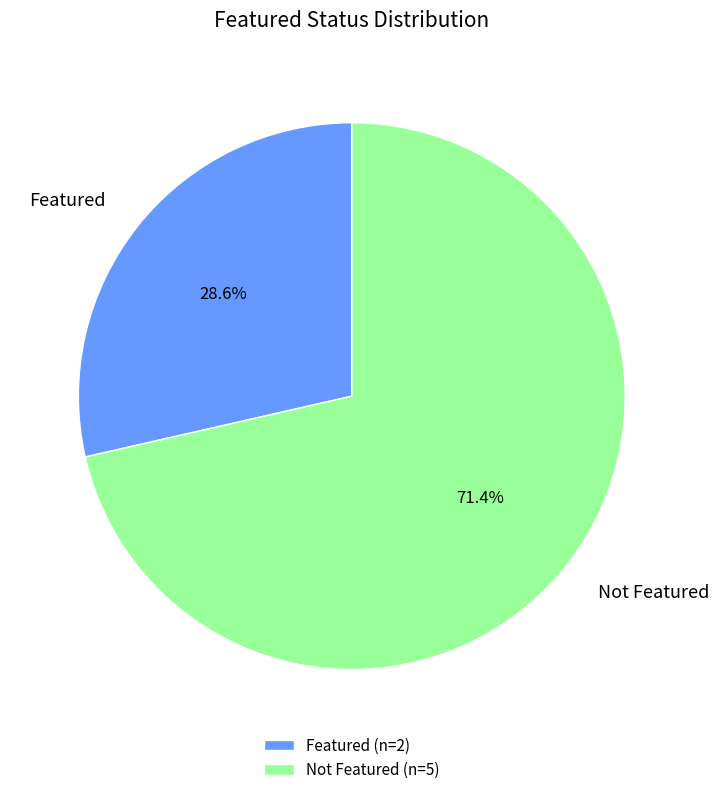

Between Featured and Not Featured, which is larger?

Not Featured